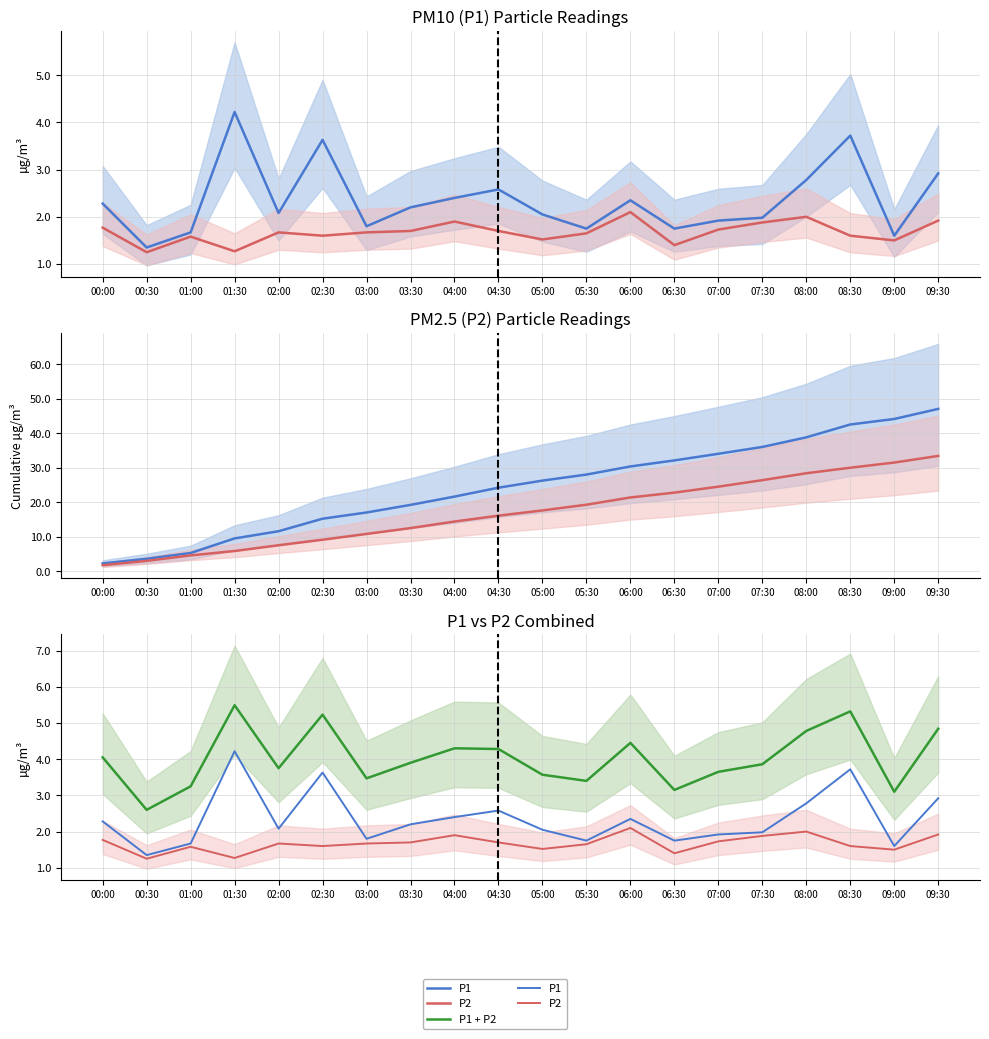

True or false: P2 and P2 cumulative cross at least once.

False